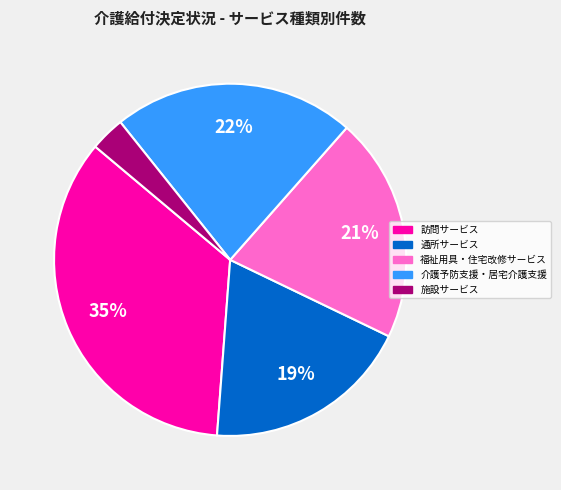

Do 介護予防支援・居宅介護支援 and 通所サービス together represent more than half of the pie?

No